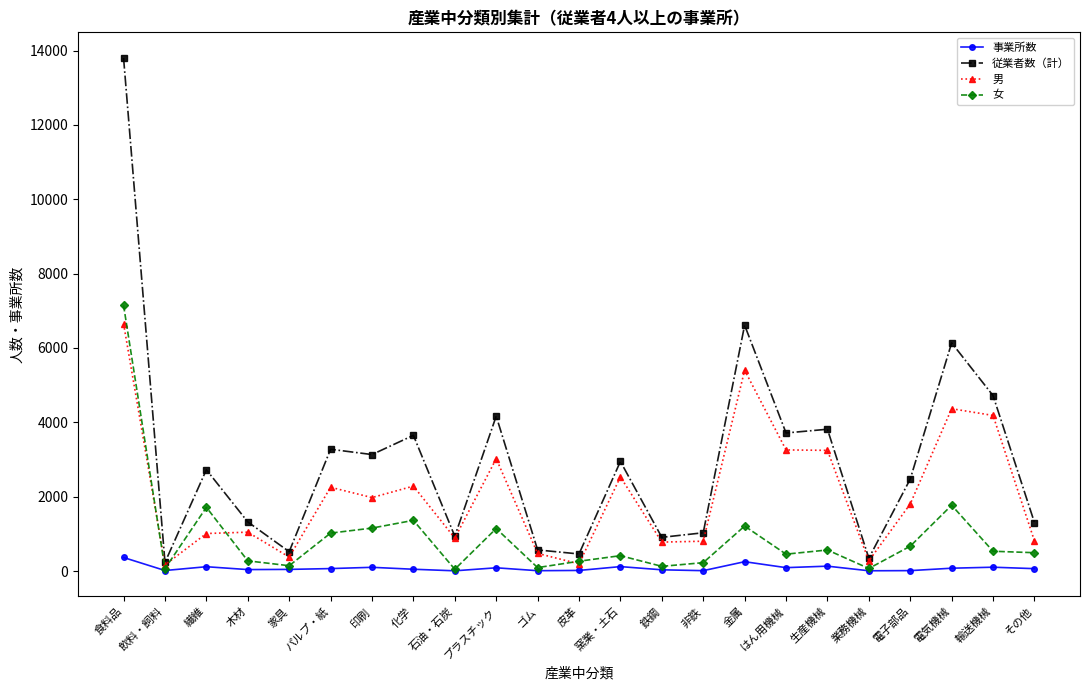

At which label does 女 reach its peak?

食料品